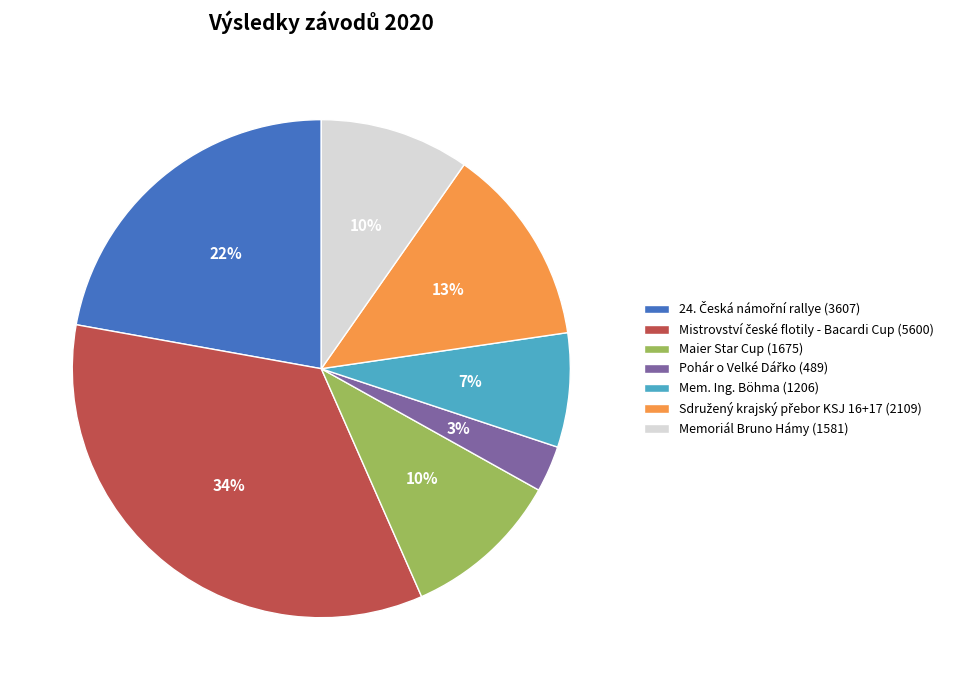

What percentage is the Mem. Ing. Böhma (1206) slice, to the nearest percent?

7%